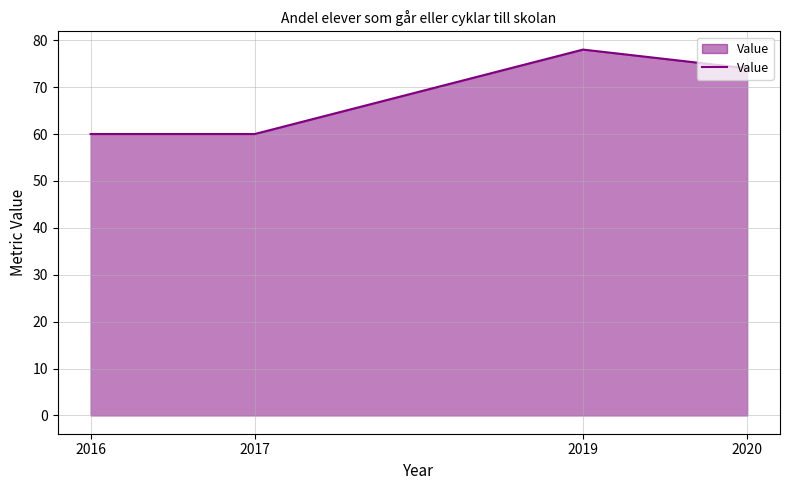

True or false: the data has more than 0 interior local peaks.

True